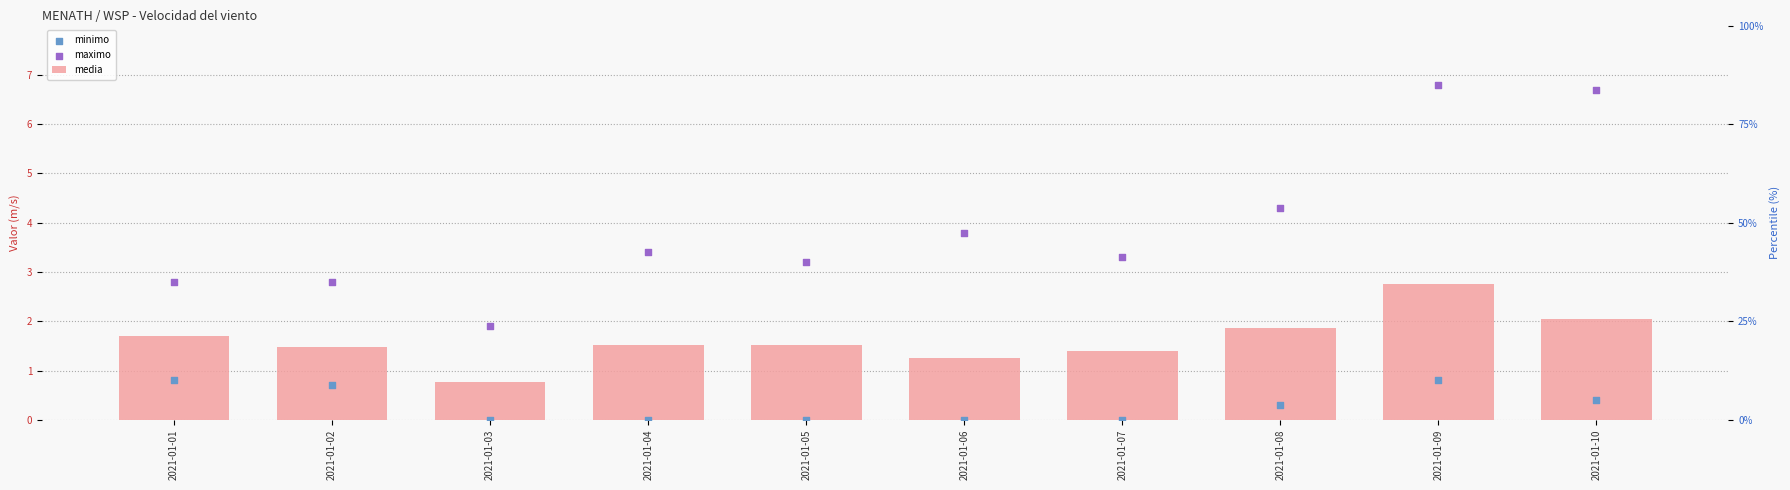

Which series contains the lowest Y value?

minimo